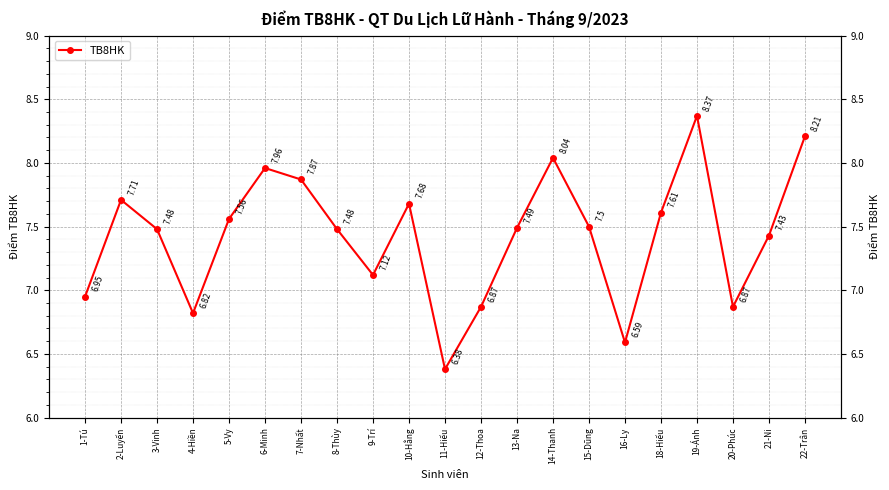

At which category does the data reach its first local peak?

2-Luyến